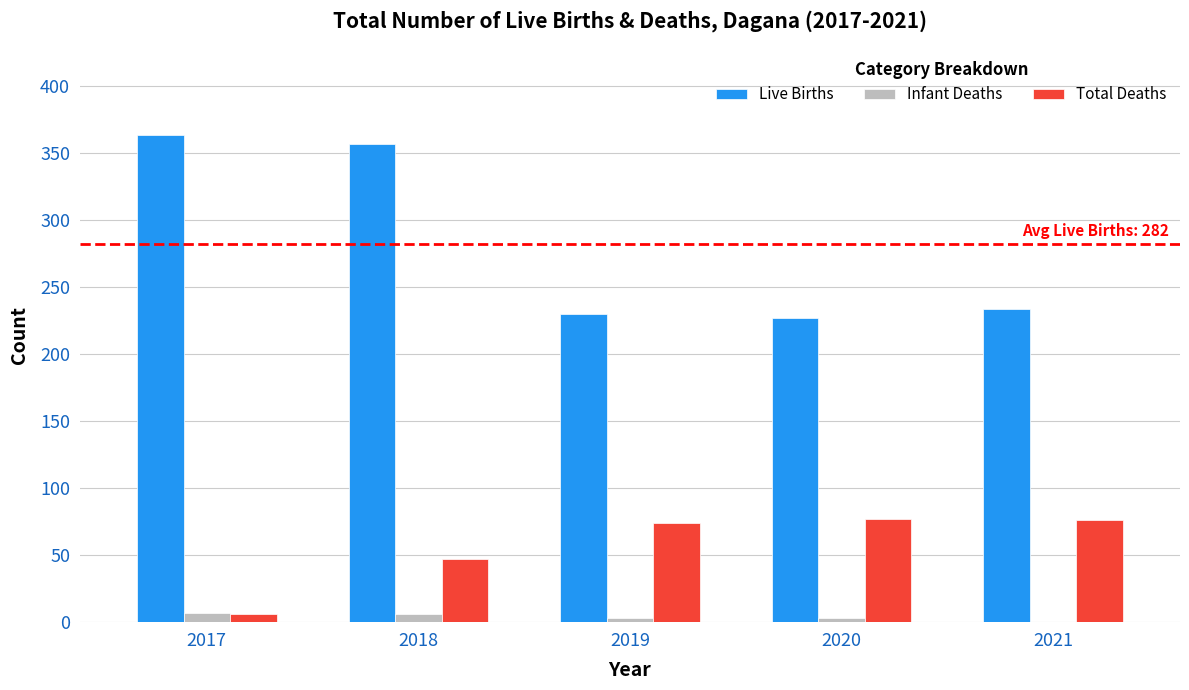

At which label does Infant Deaths first exceed 3?

2017